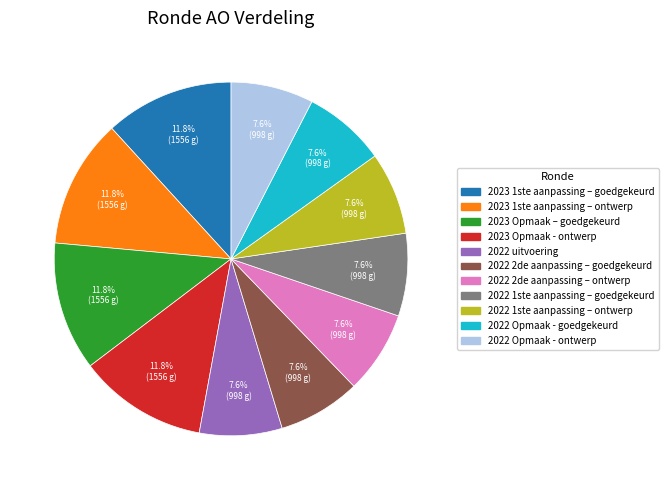

Is there a majority slice in this chart?

No